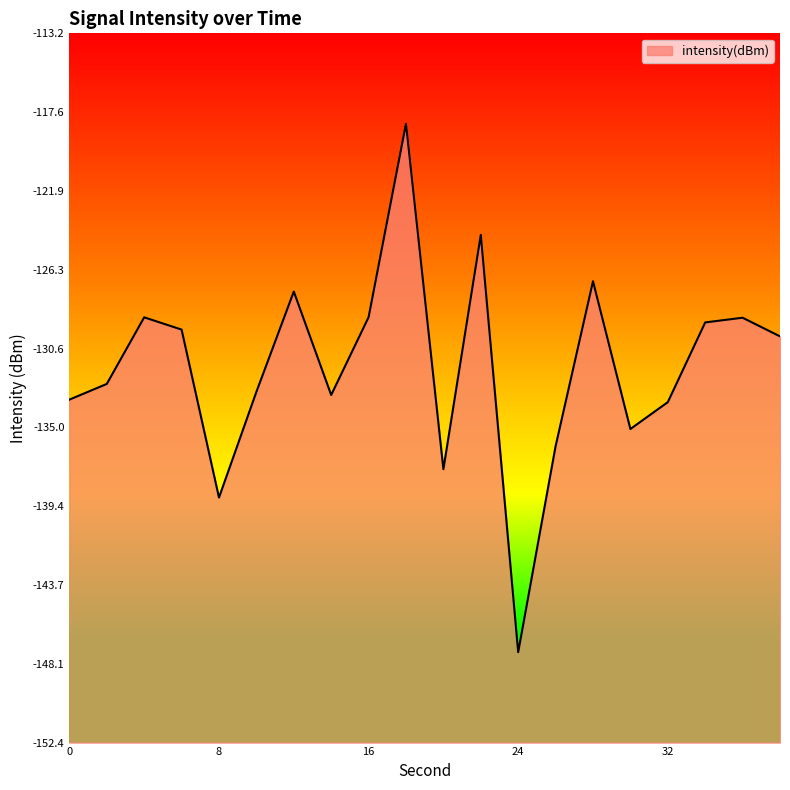

How many values exceed -129?

7